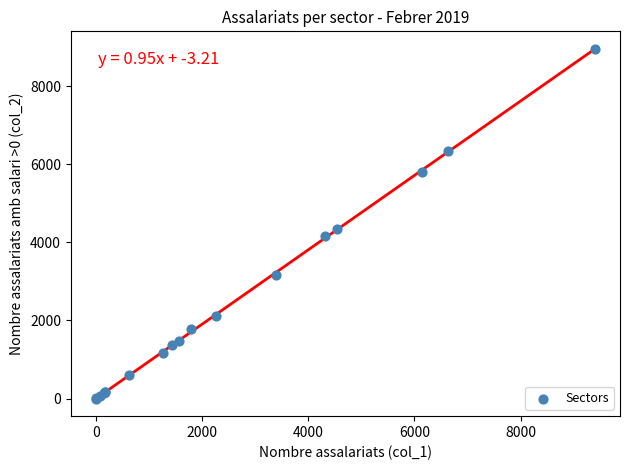

What Y value in the scatter plot is closest to 4477?

4349